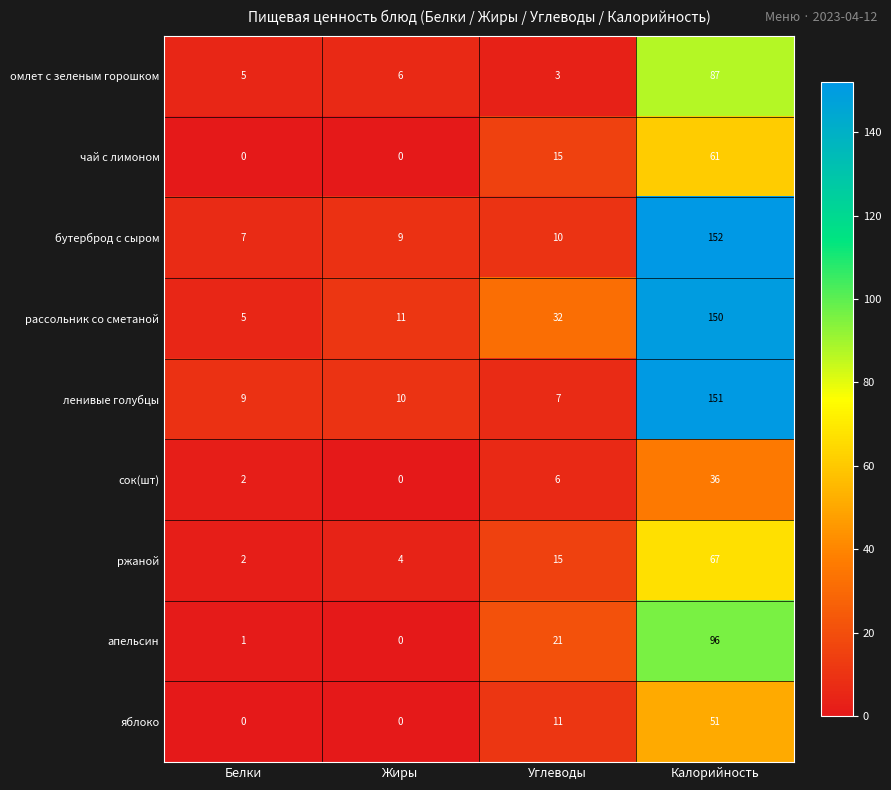

Count the number of data series in this chart.

9